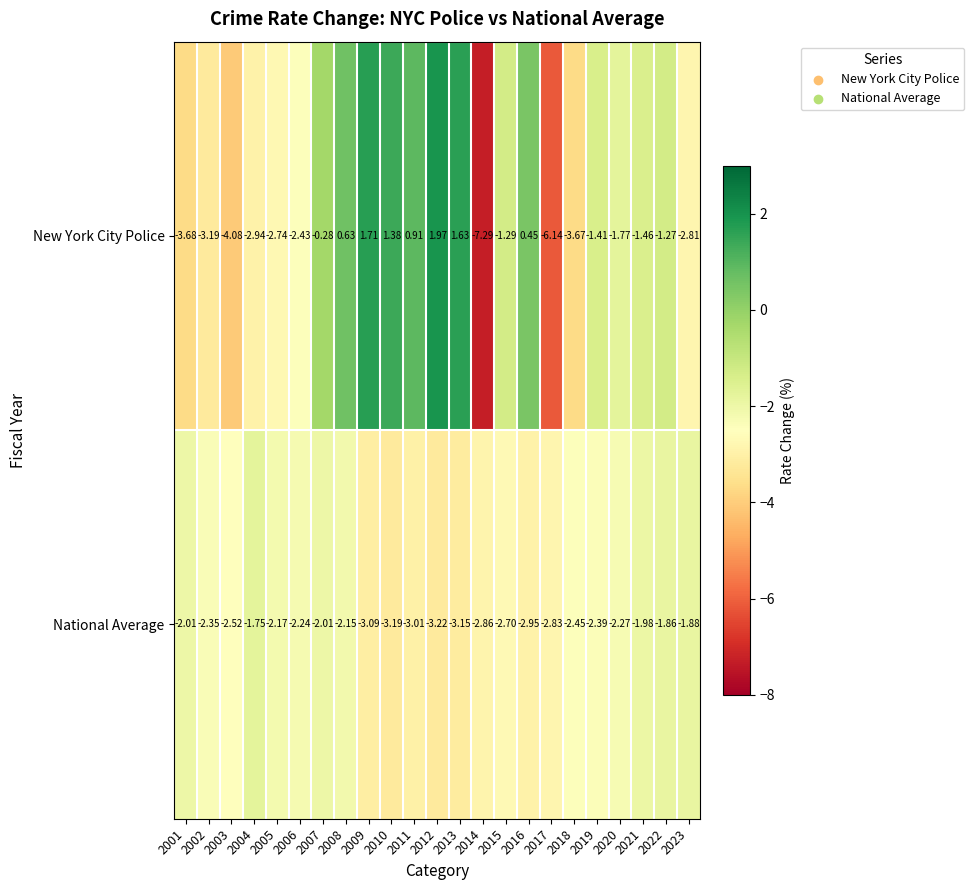

What is the total value across all series at 2003?

-6.6